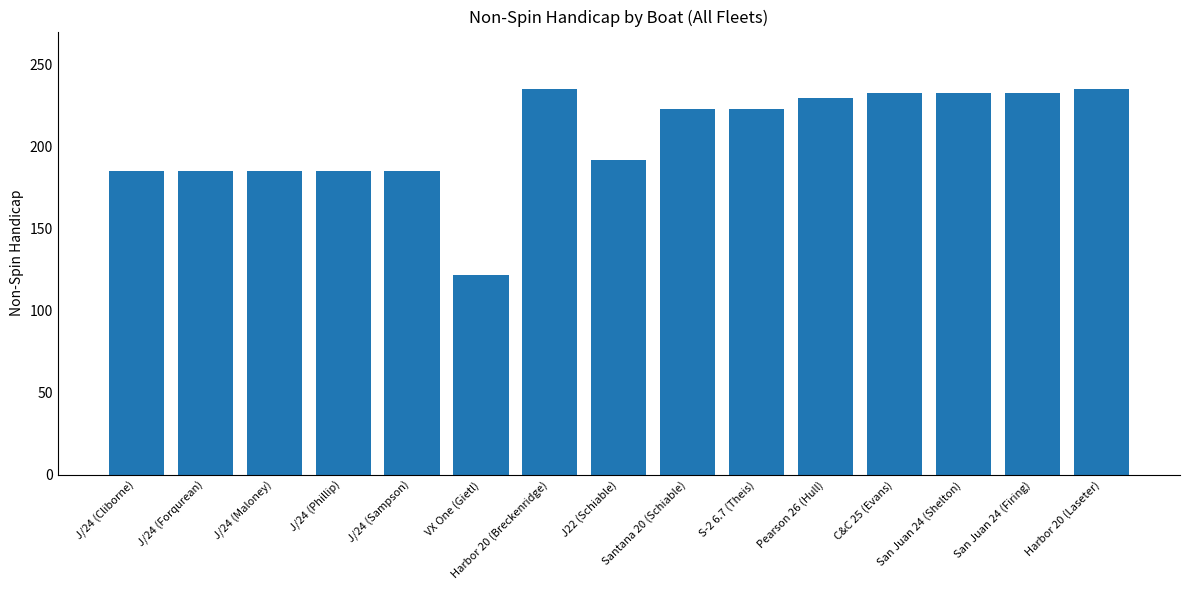

What is the value of the 5th bar from the left?

185